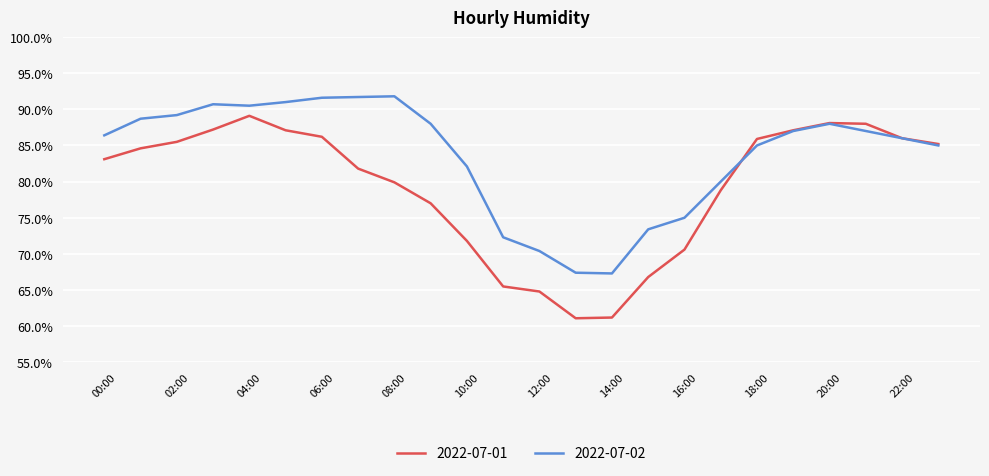

Which series has the largest range (max minus min)?

2022-07-01